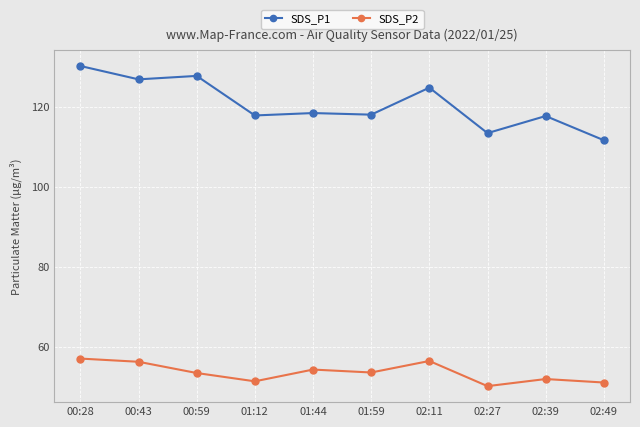

The SDS_P2 series shows 56.6 at 02:11. True or false?

True